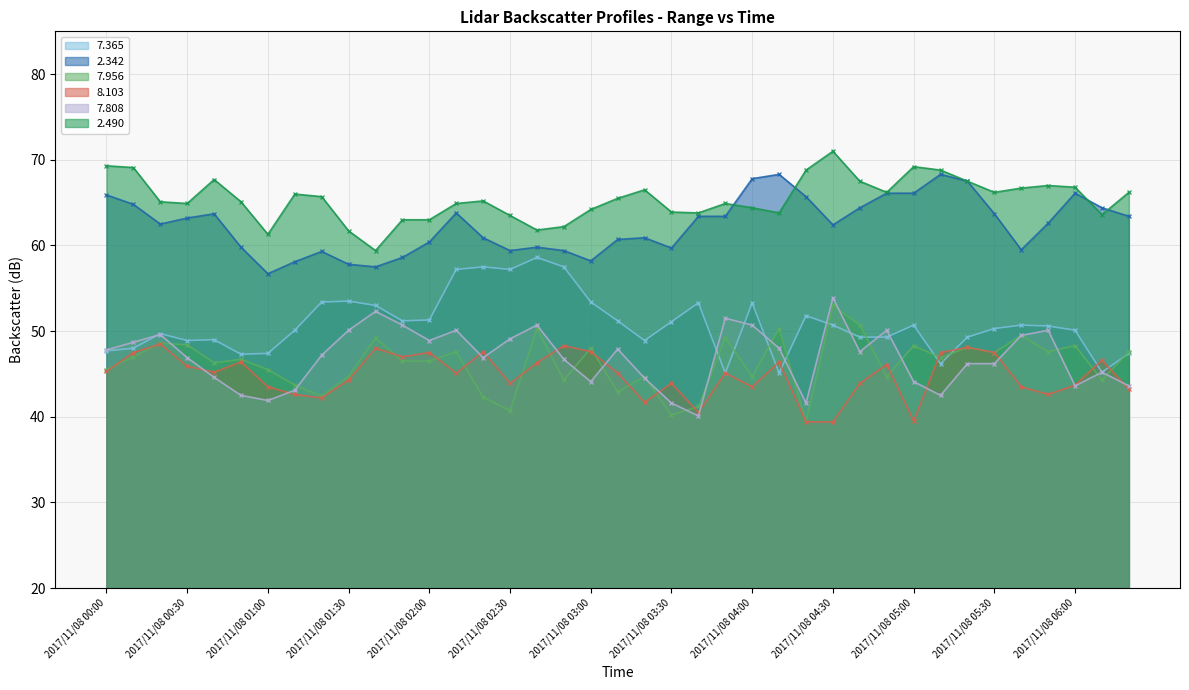

What is the difference between the   8.103 values at 2017/11/08 03:20 and 2017/11/08 00:50?

4.7